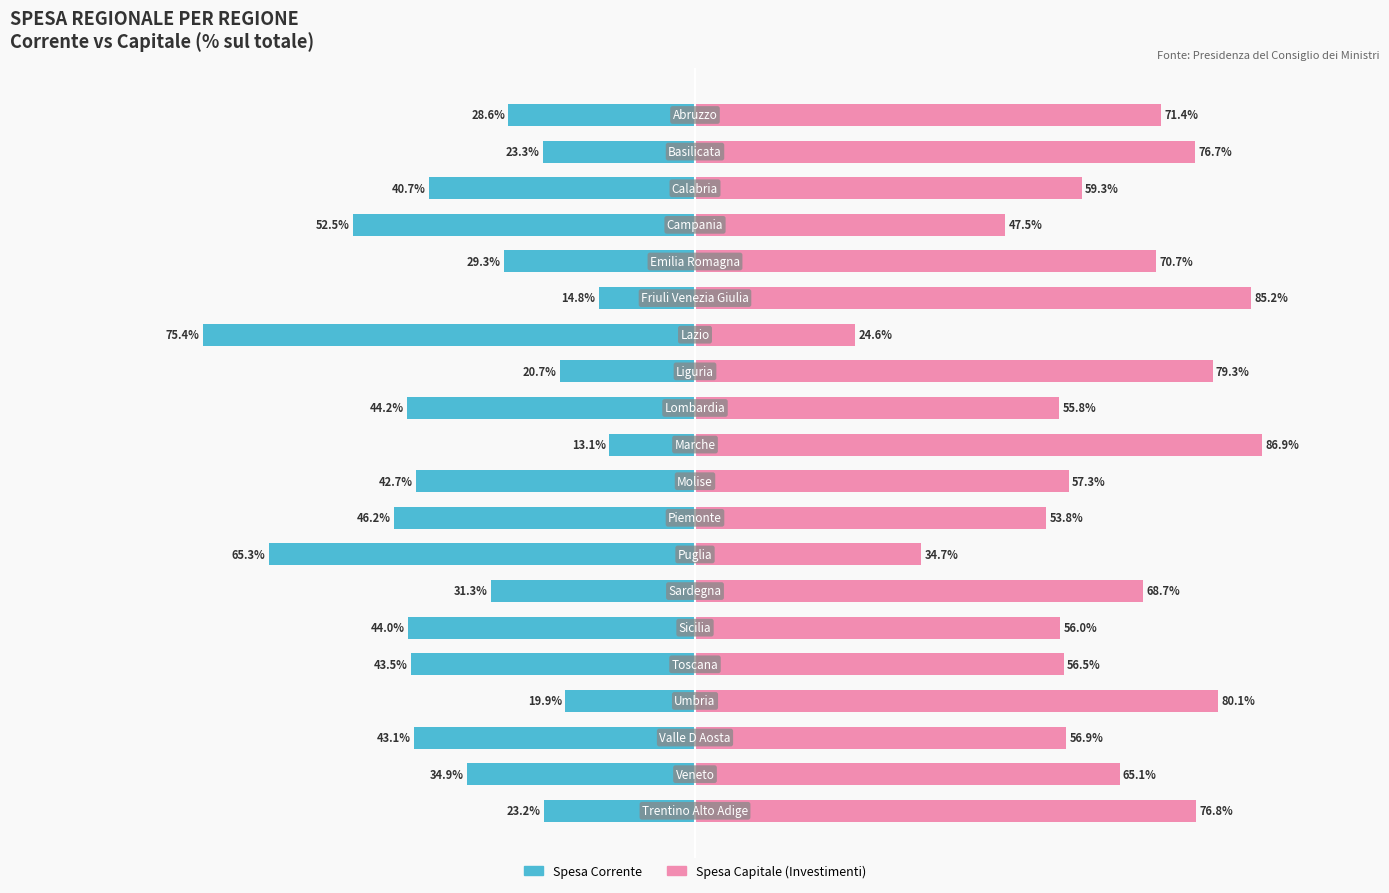

Read the Spesa Corrente value at 5.

-14.8